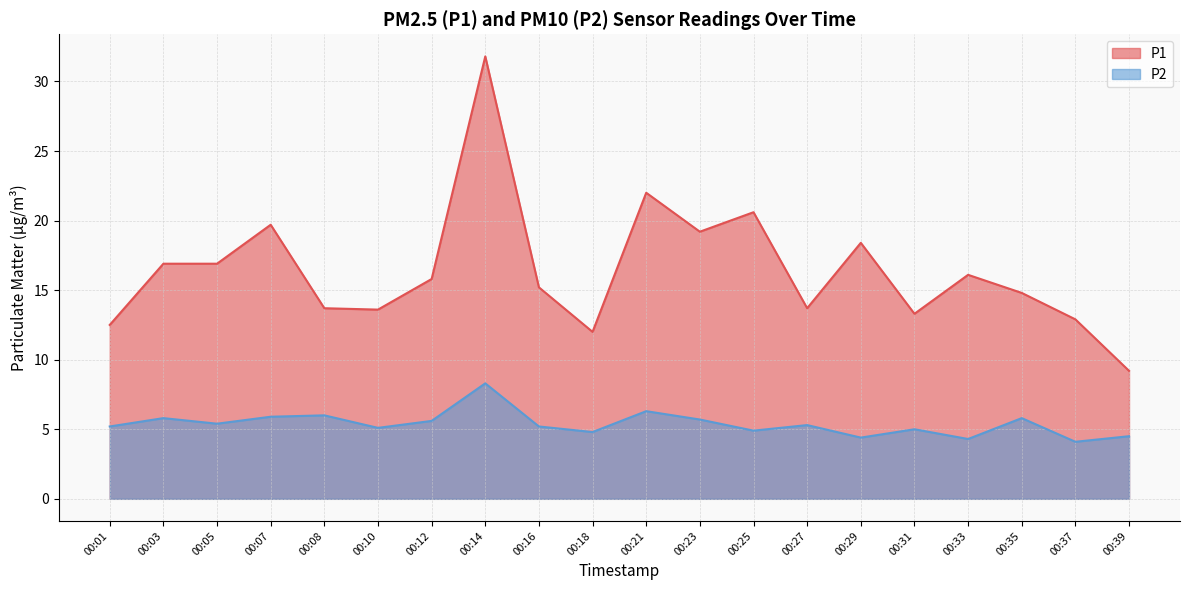

Is it true that P2 equals 2.1 at 00:33?

False